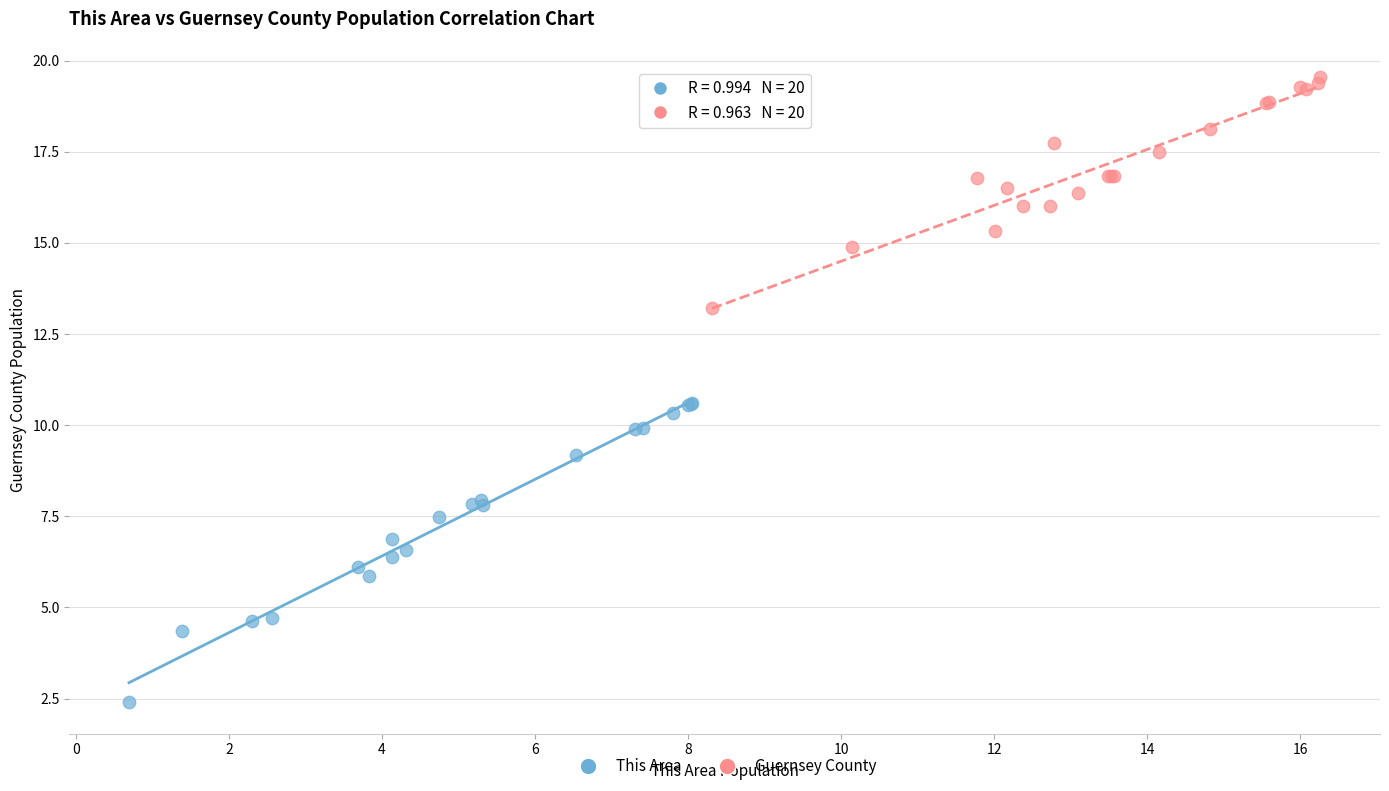

Which series contains the lowest Y value?

This Area